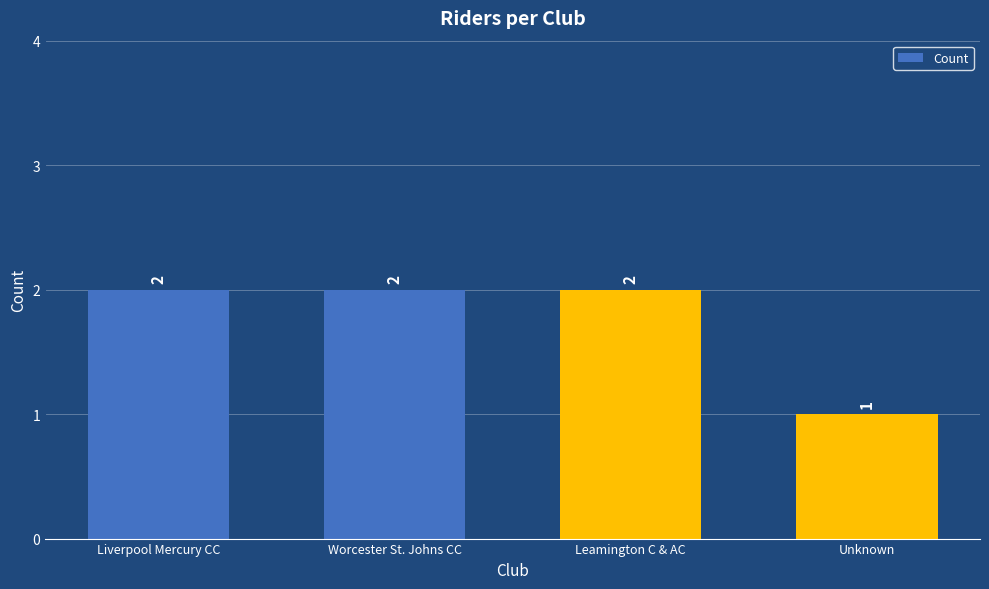

What is the difference between the values at Unknown and Liverpool Mercury CC?

1